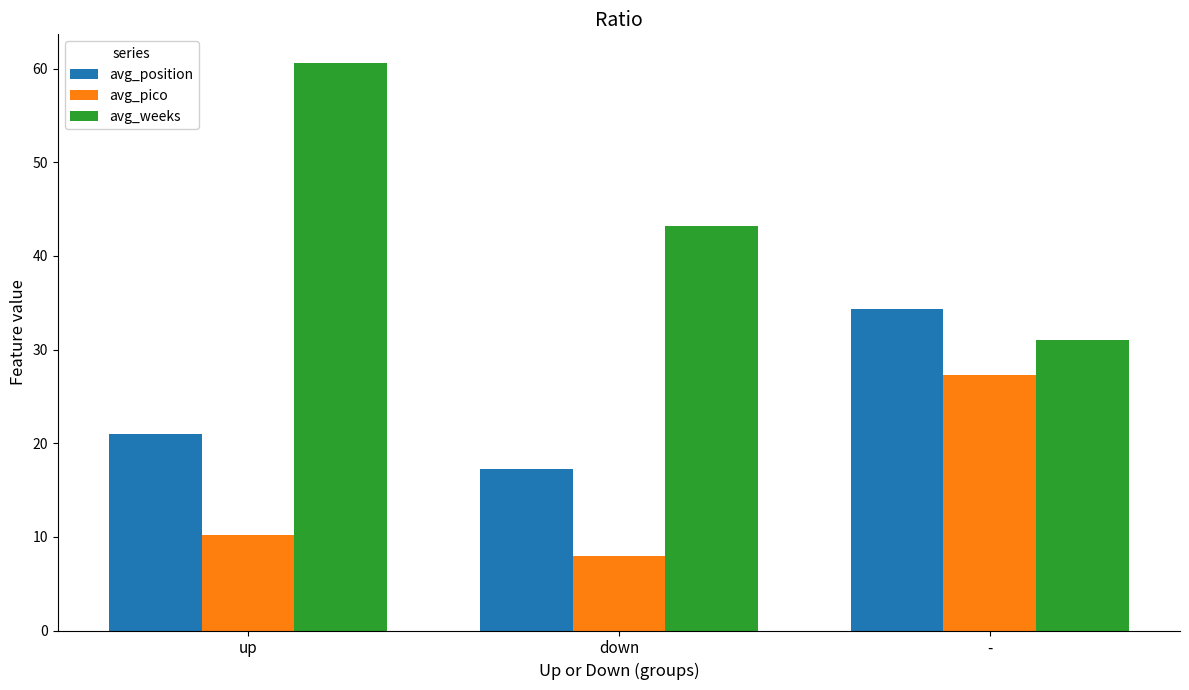

At up, list the series in order from smallest to largest.

avg_pico, avg_position, avg_weeks